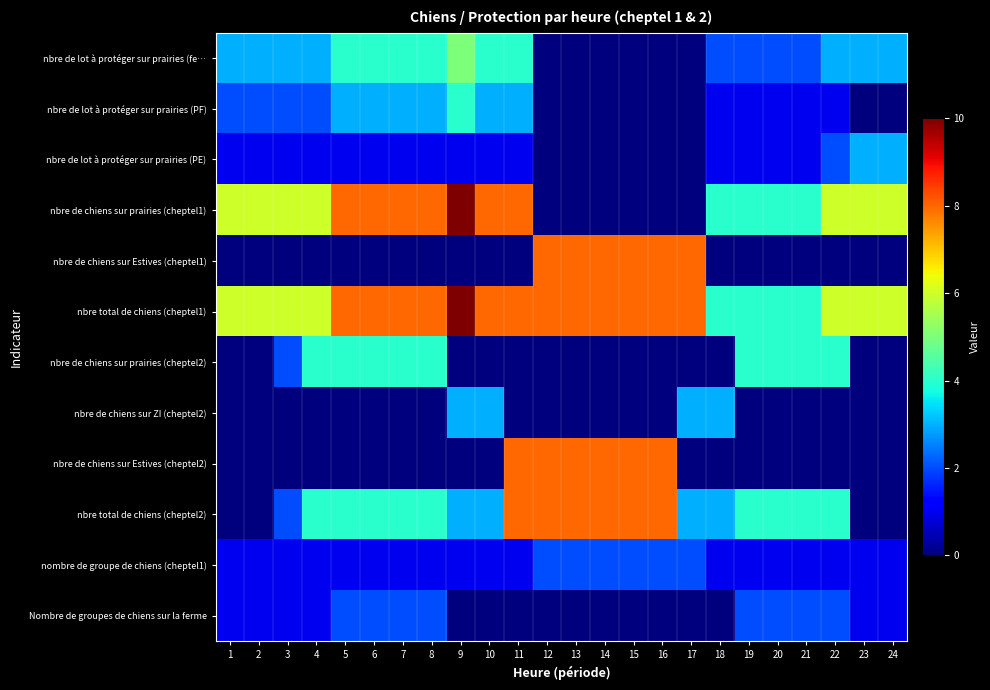

How many data points does each series have?

24